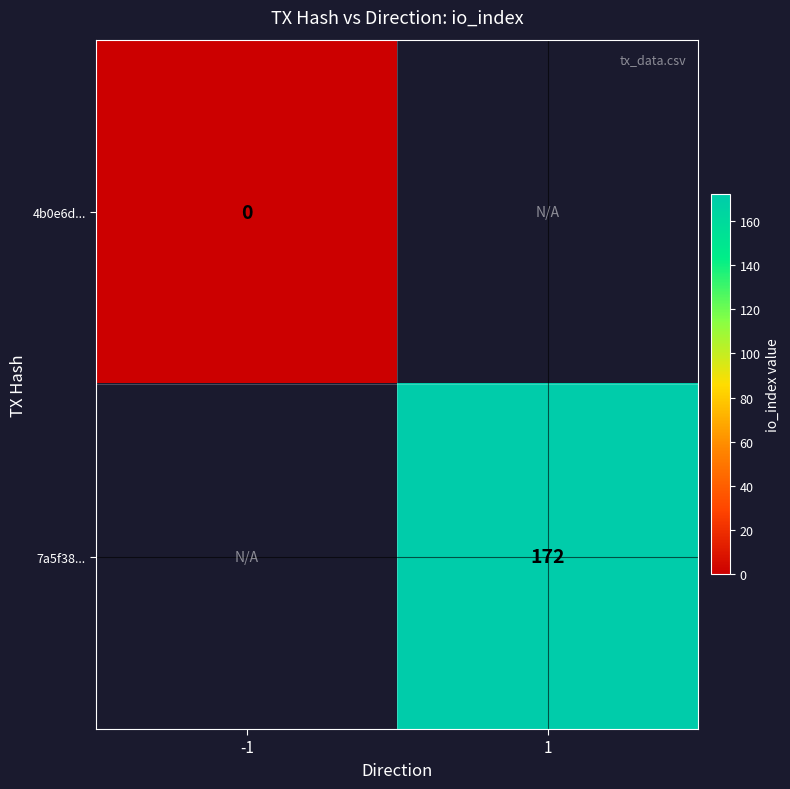

Is the value of 7a5f38... at 1 greater than the value of 4b0e6d... at -1?

Yes